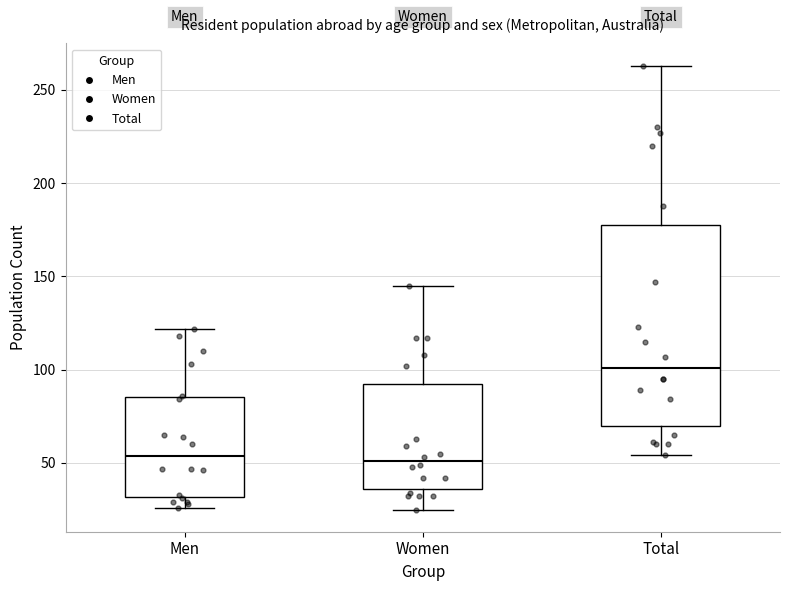

Comparing the boxes themselves (not the whiskers), which one is the tallest?

Total